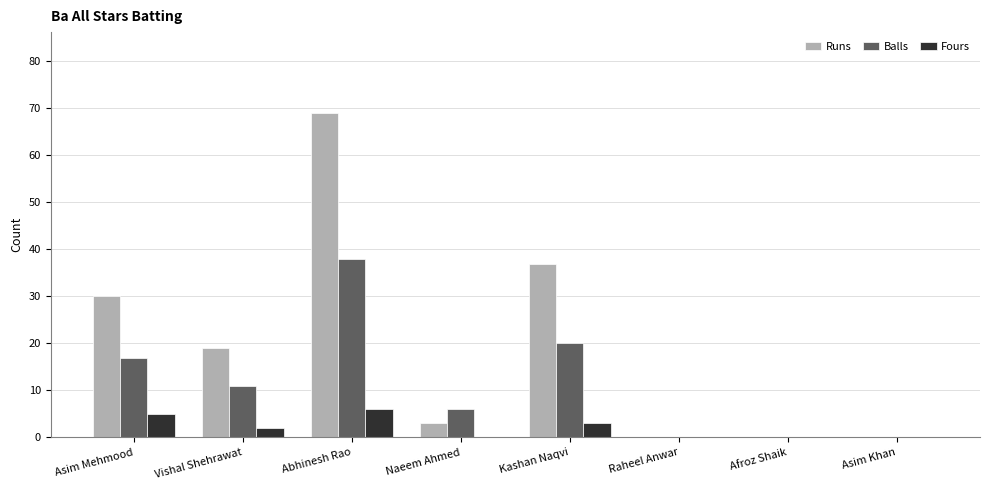

How many data points does each series have?

8